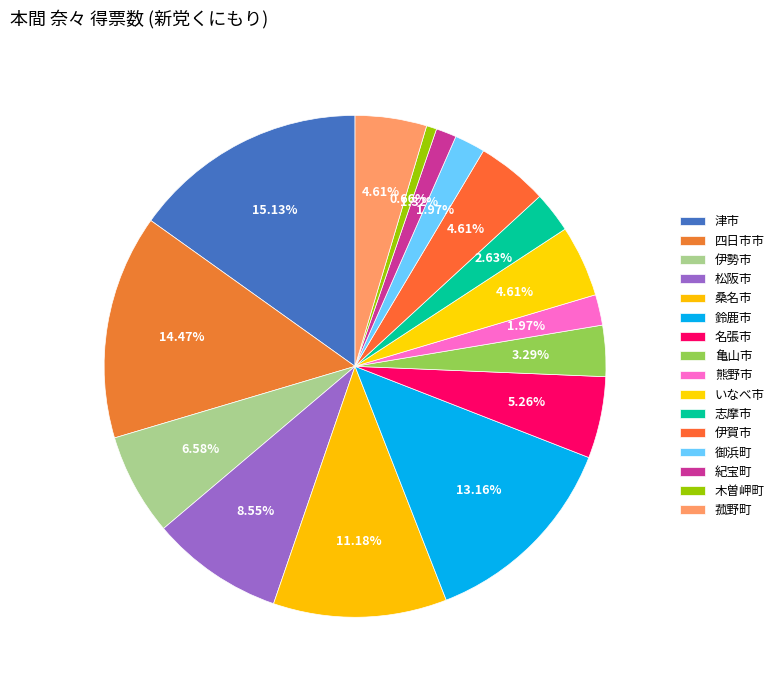

True or false: 亀山市 accounts for 3% of the total.

True